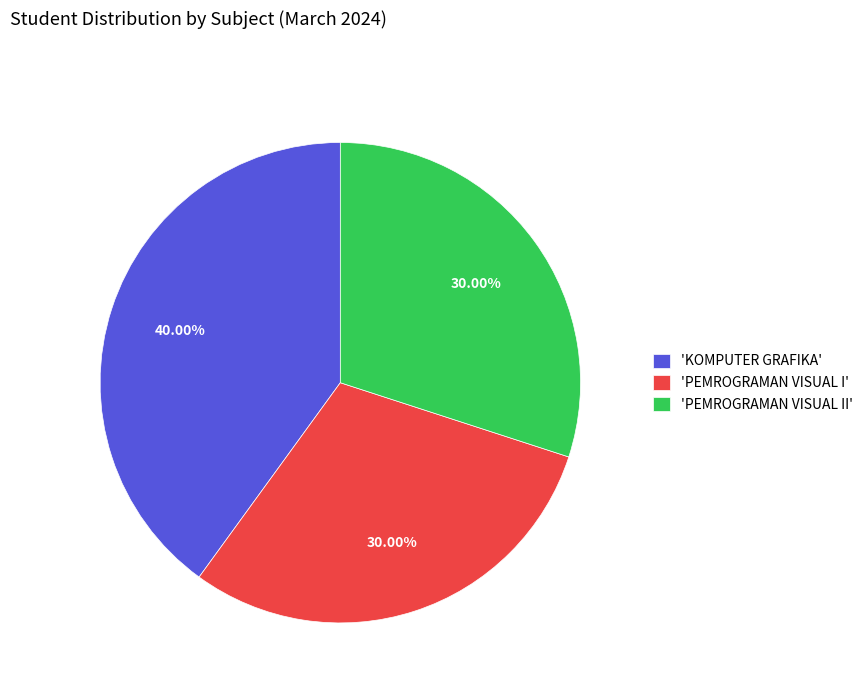

Between 'PEMROGRAMAN VISUAL II' and 'KOMPUTER GRAFIKA', which is larger?

'KOMPUTER GRAFIKA'